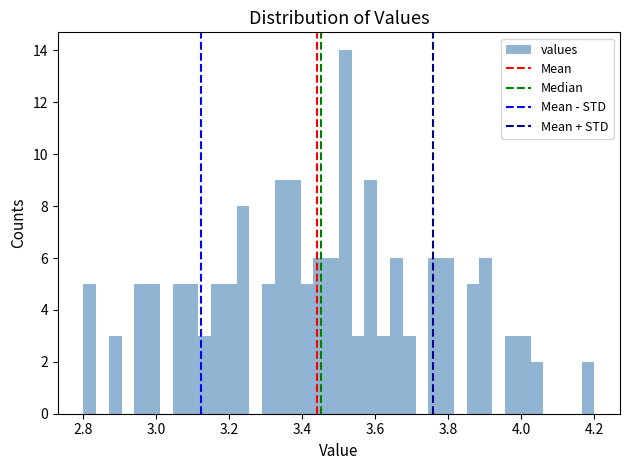

Read against the x-axis, roughly where is the centre of the tallest bar?

3.52